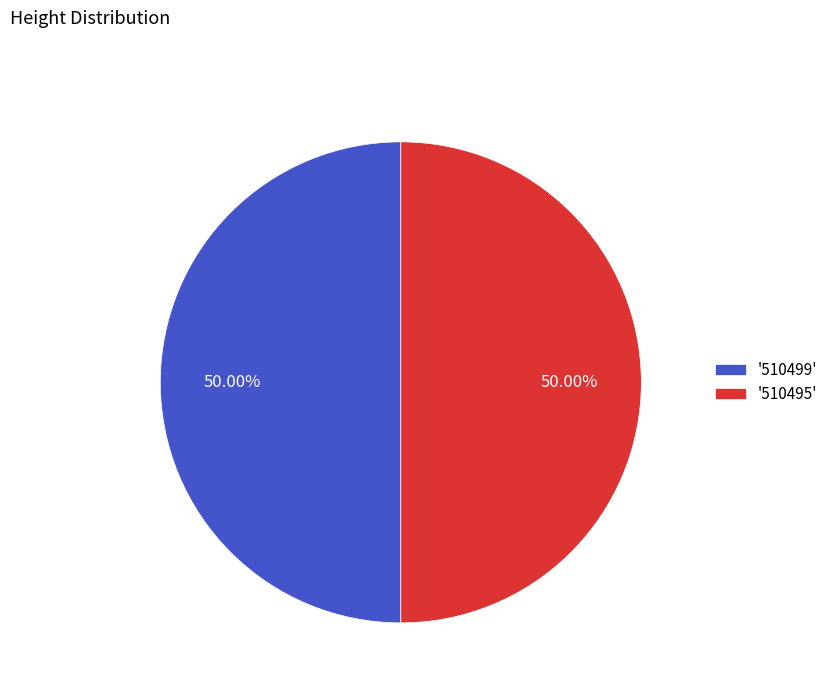

Do '510499' and '510495' together represent more than half of the pie?

Yes